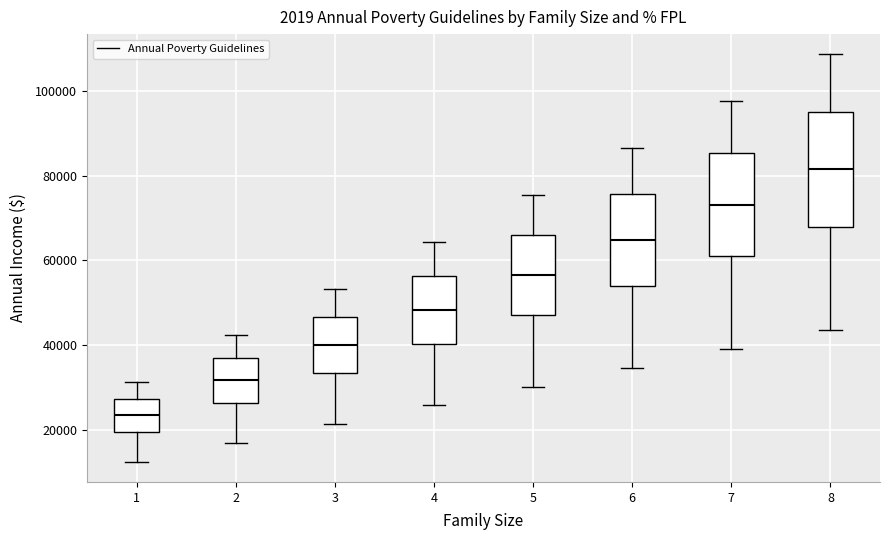

Reading left to right, transcribe this box plot: for each box, give where its median line is, the range the box spans, and where its two whiskers end, as read against the y-axis. The values are not printed on the chart, so give them approximately, as read against the axis.

1: median 24000, box 20000 to 28000, whiskers 12000 to 32000
2: median 32000, box 26000 to 36000, whiskers 16000 to 42000
3: median 40000, box 34000 to 46000, whiskers 22000 to 54000
4: median 48000, box 40000 to 56000, whiskers 26000 to 64000
5: median 56000, box 48000 to 66000, whiskers 30000 to 76000
6: median 64000, box 54000 to 76000, whiskers 34000 to 86000
7: median 74000, box 60000 to 86000, whiskers 40000 to 98000
8: median 82000, box 68000 to 96000, whiskers 44000 to 108000